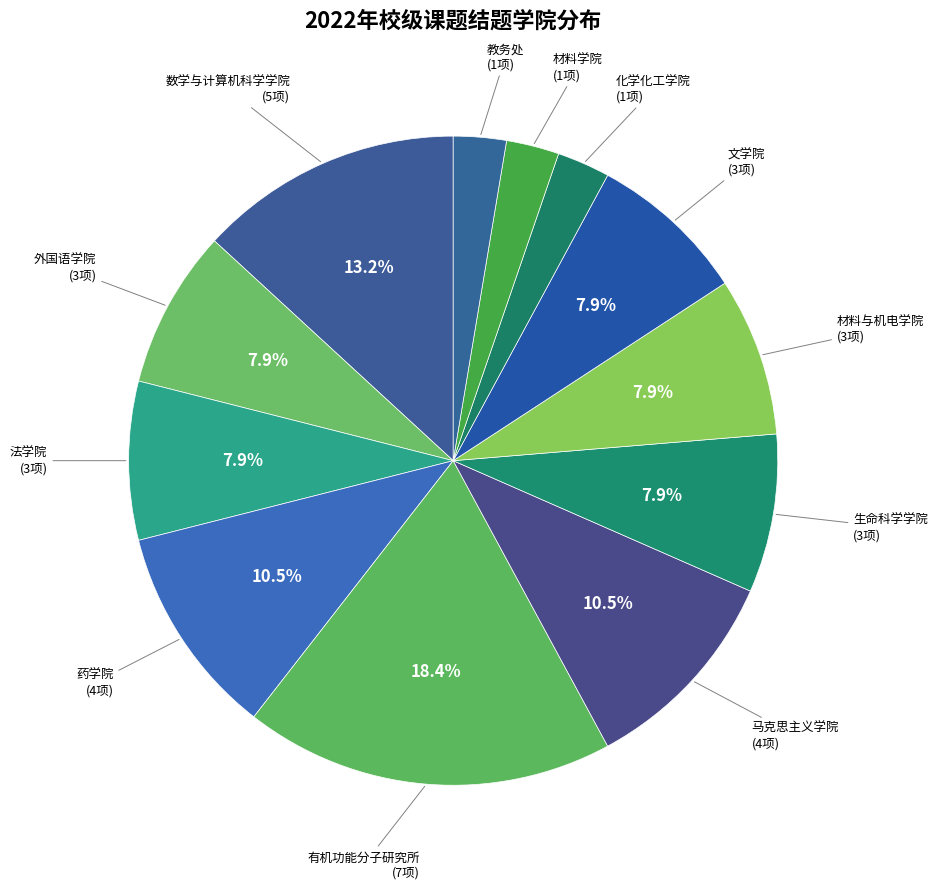

What is the largest slice in the pie chart?

有机功能分子研究所